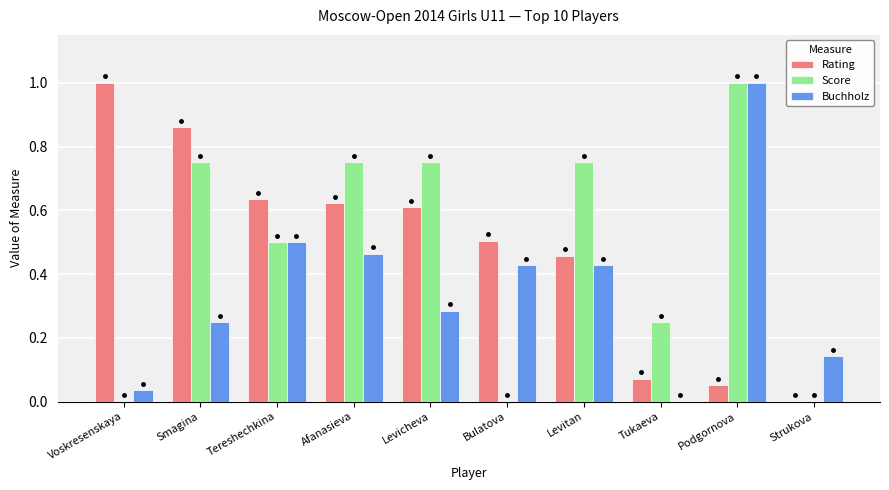

What is the sum of all Buchholz values?

3.5